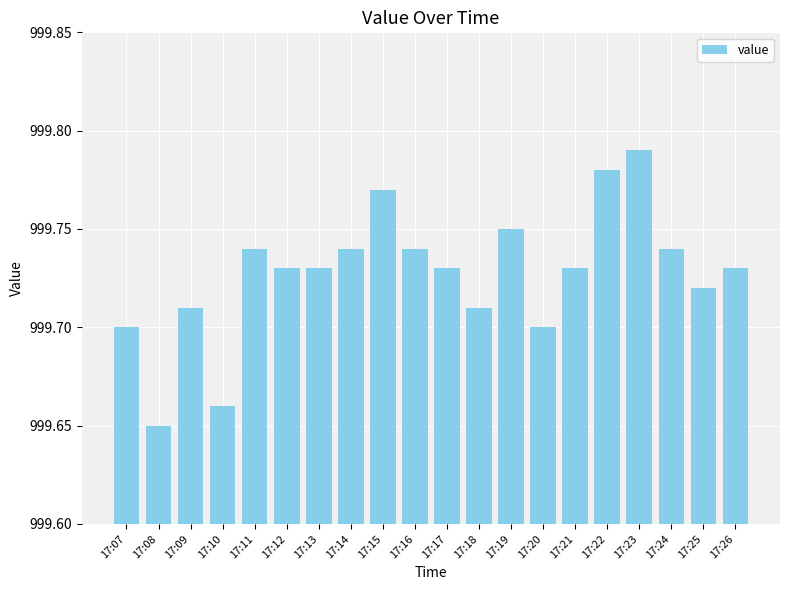

What is the ratio of the value at 17:21 to the value at 17:25?

1.0